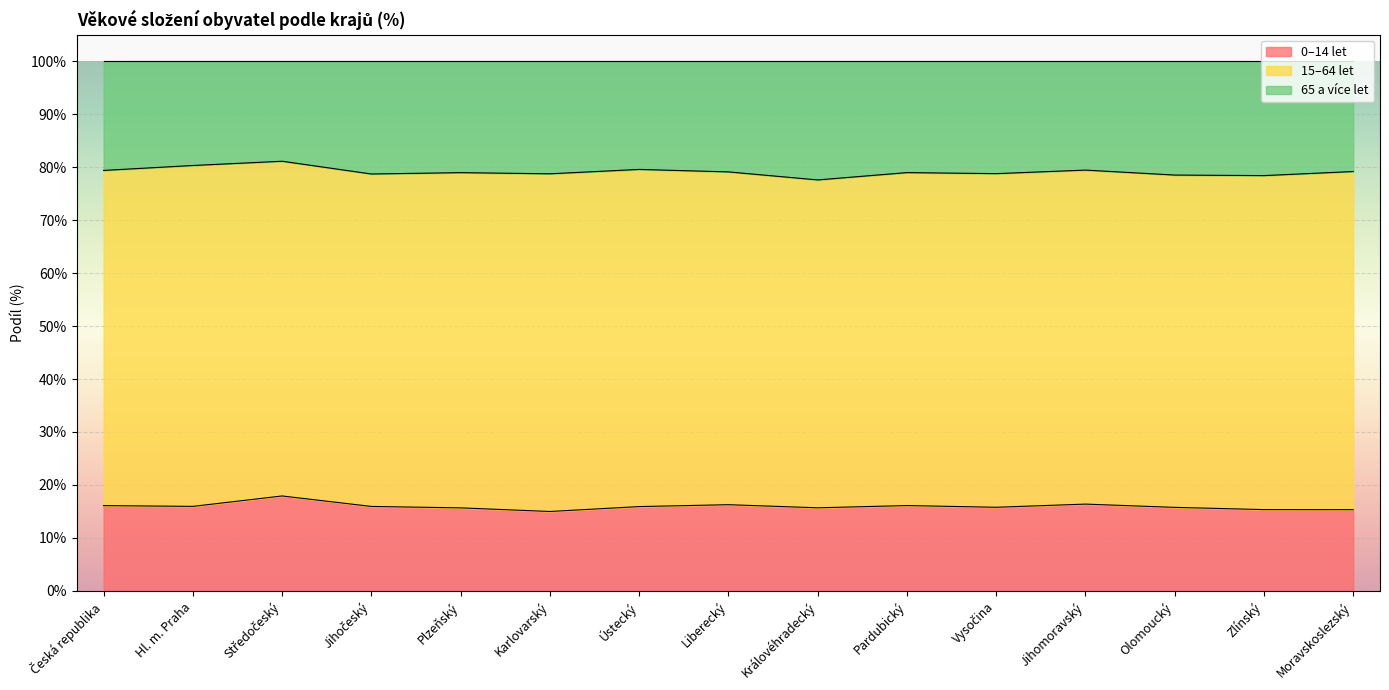

True or false: 0–14 let has a value of 23.5 at Královéhradecký.

False